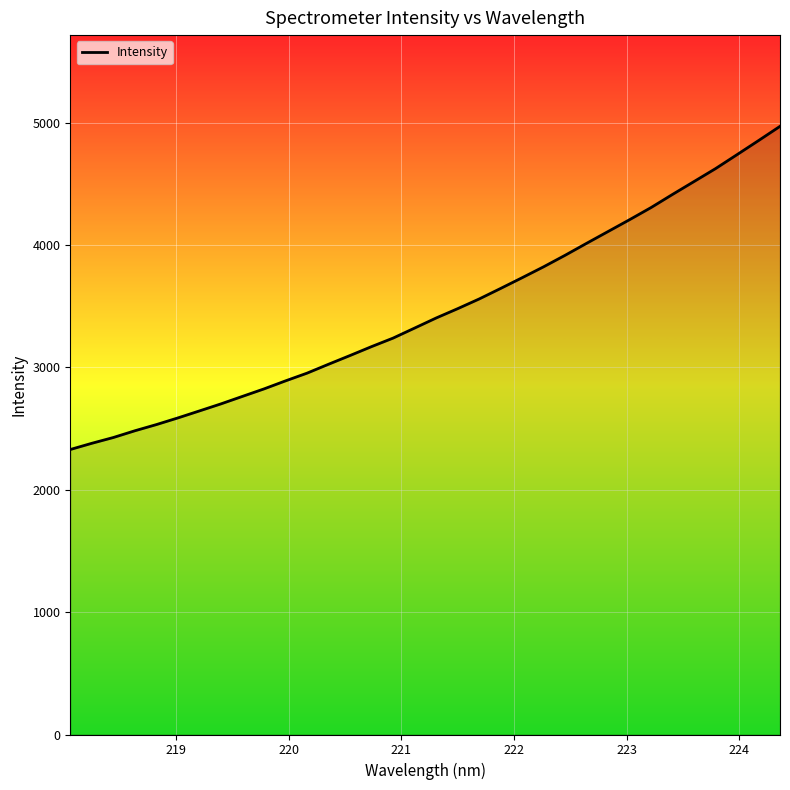

What is the minimum value shown in the chart?

2328.7